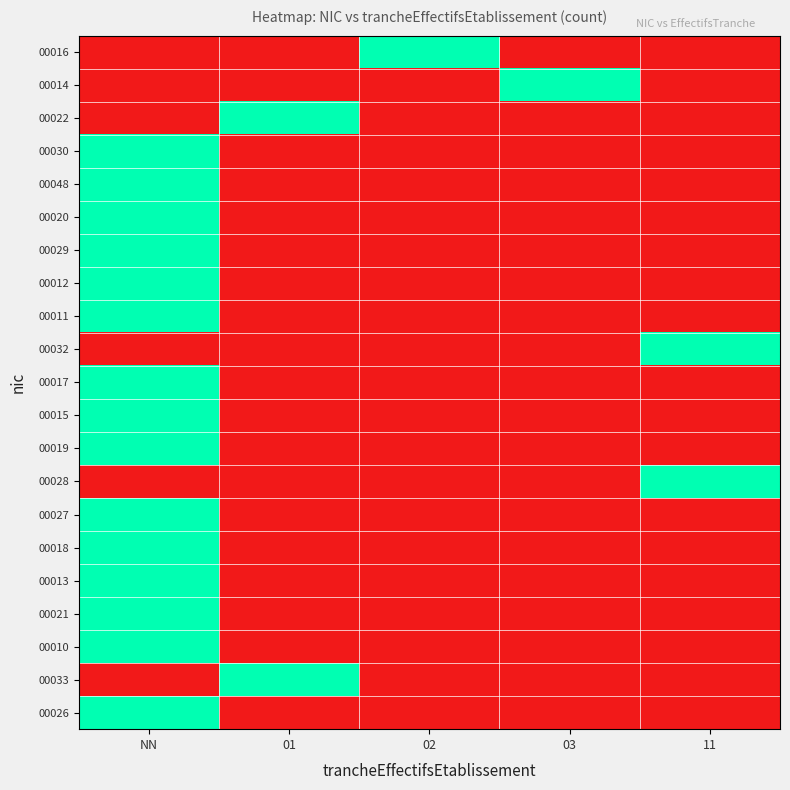

What is the spread (max minus min) of values at 11?

1